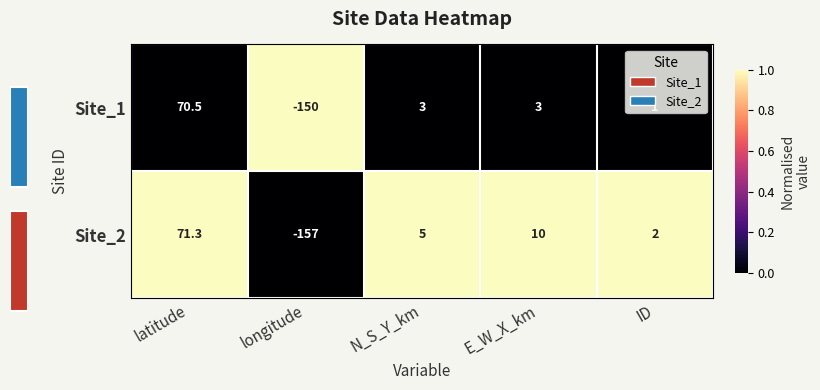

Which has a higher value, latitude or ID?

latitude